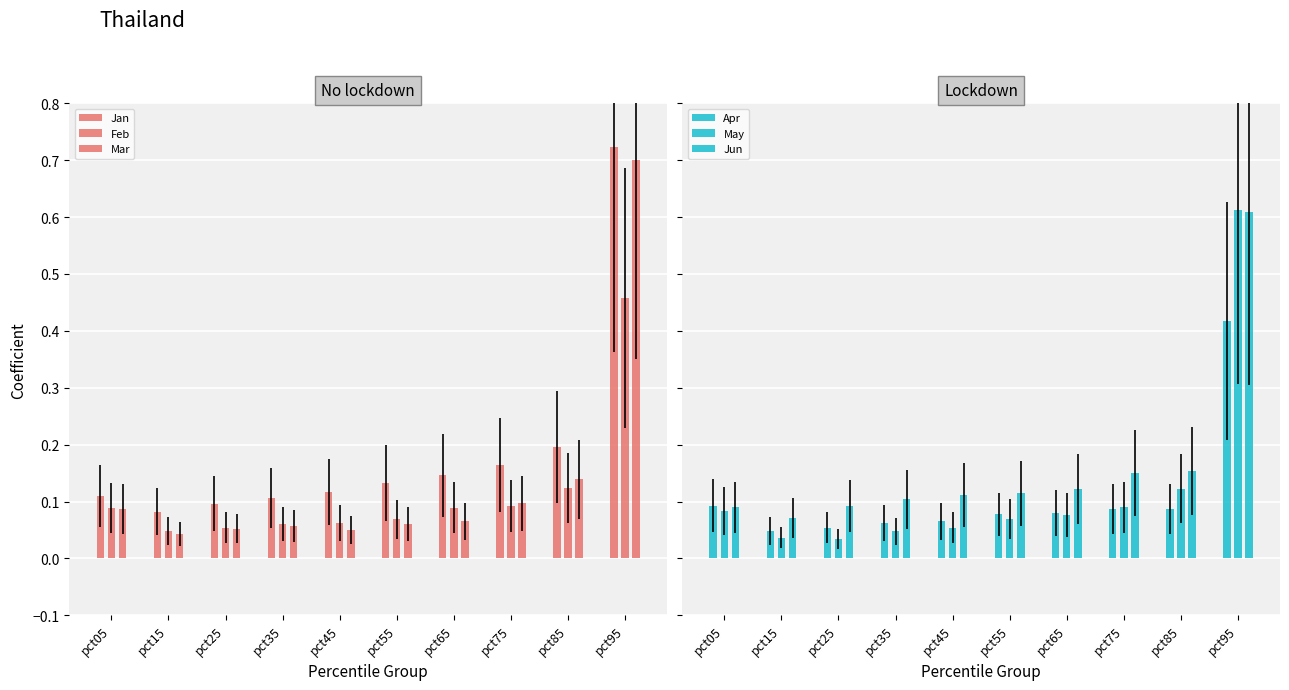

What is the value of the Mar bar at the 8th from the left?

0.1